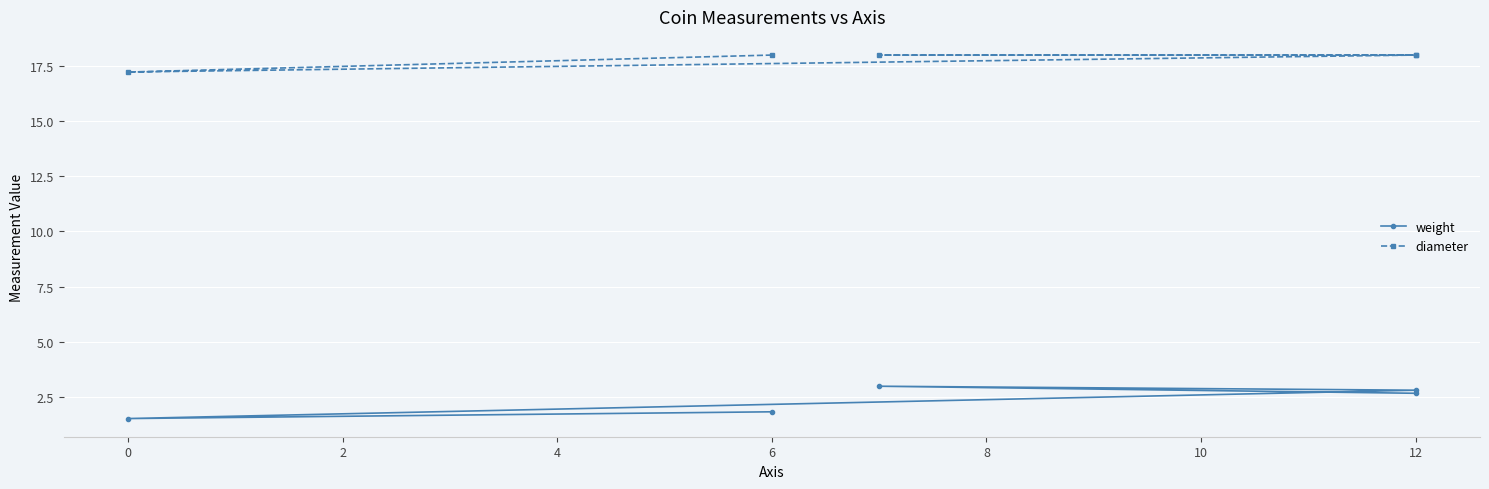

True or false: diameter has more than 0 points higher than both neighbors.

False